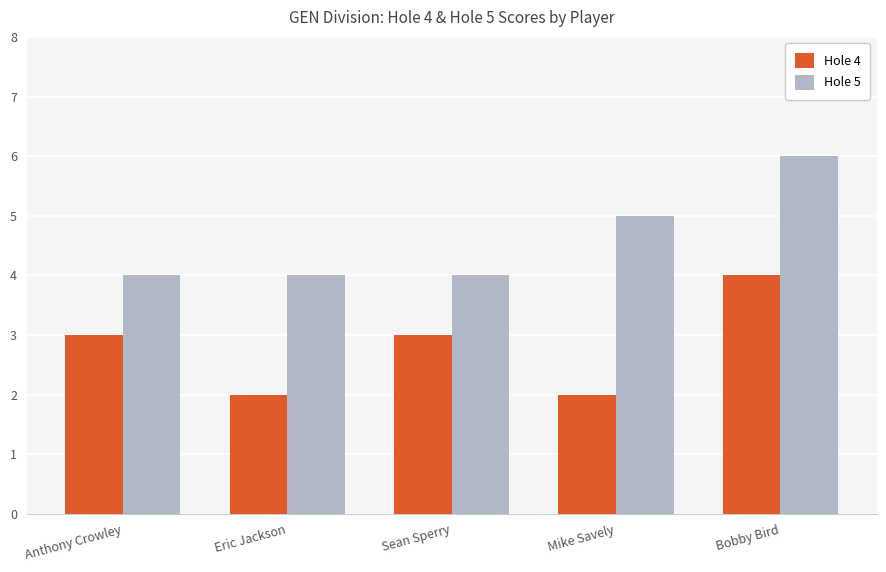

What is the label of the 4th bar from the right?

Eric Jackson